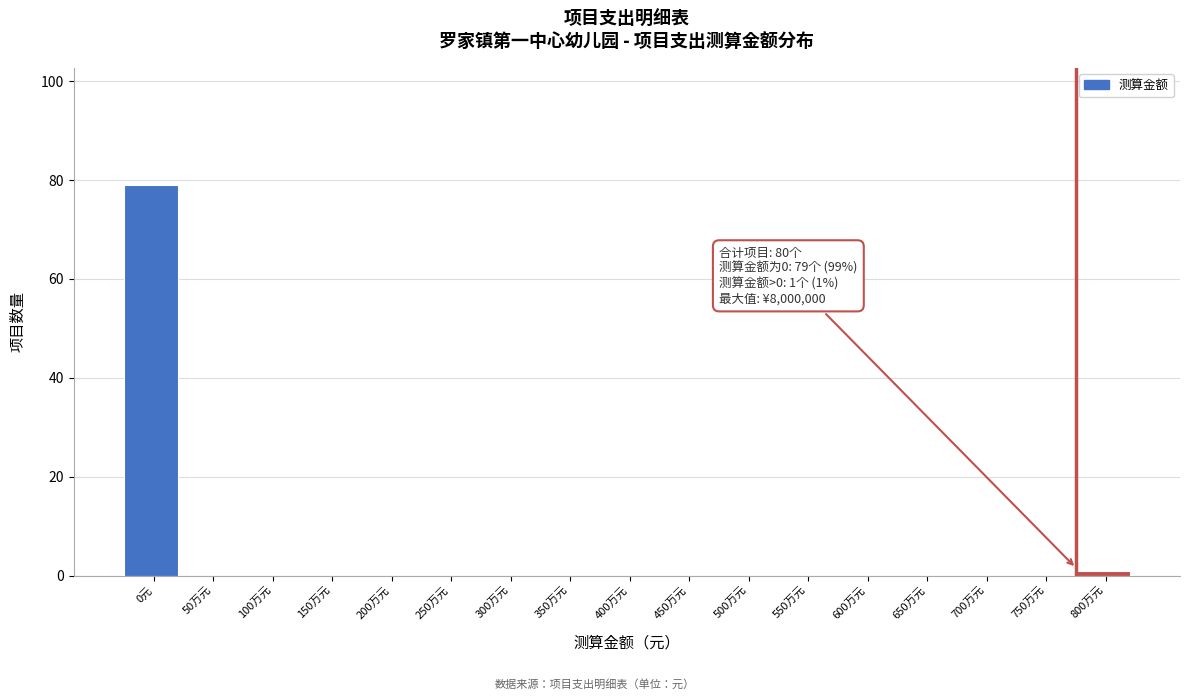

Reading left to right, list all the values displayed in this chart.

0元=79	50万元=0	100万元=0	150万元=0	200万元=0	250万元=0	300万元=0	350万元=0	400万元=0	450万元=0	500万元=0	550万元=0	600万元=0	650万元=0	700万元=0	750万元=0	800万元=1